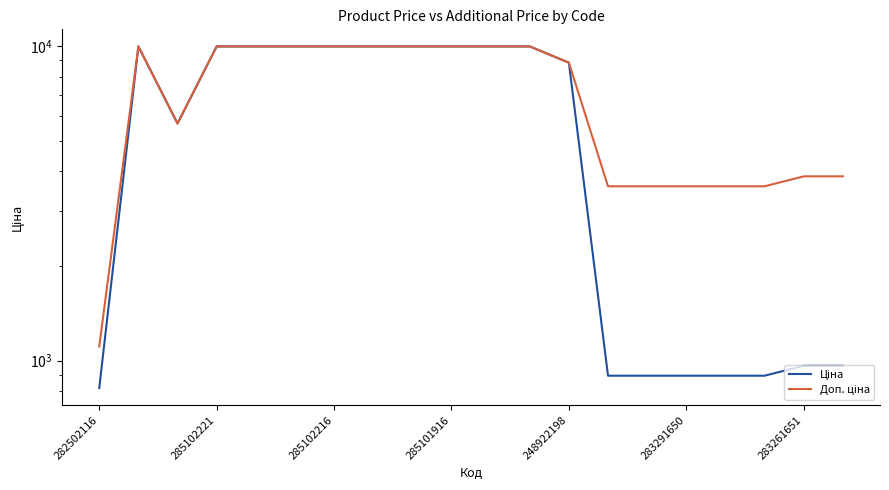

At which category does Доп. ціна reach its first local peak?

285102221